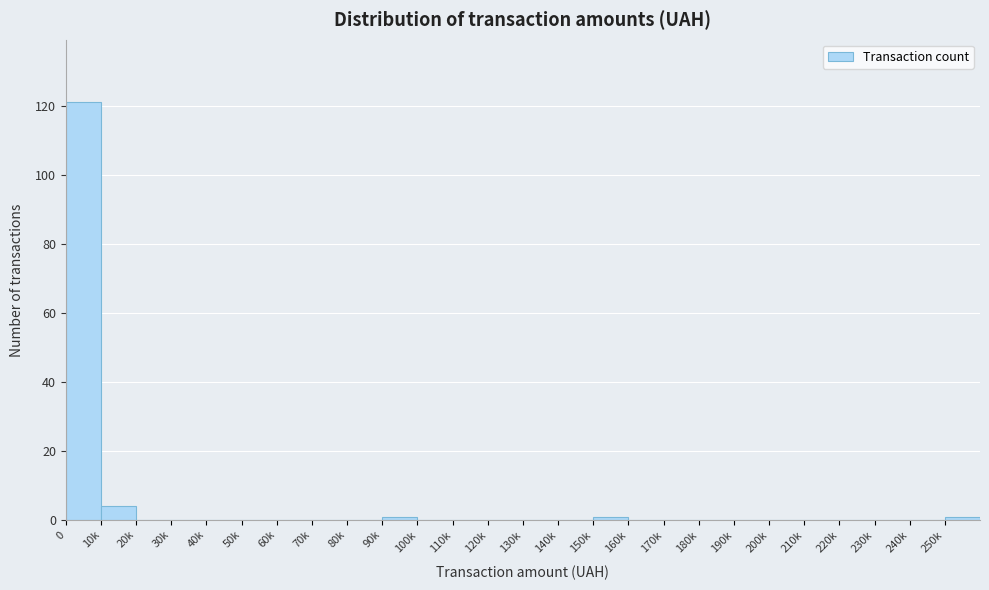

Reading right to left, transcribe all the data shown in this chart.

250k=1	240k=0	230k=0	220k=0	210k=0	200k=0	190k=0	180k=0	170k=0	160k=0	150k=1	140k=0	130k=0	120k=0	110k=0	100k=0	90k=1	80k=0	70k=0	60k=0	50k=0	40k=0	30k=0	20k=0	10k=4	0=121